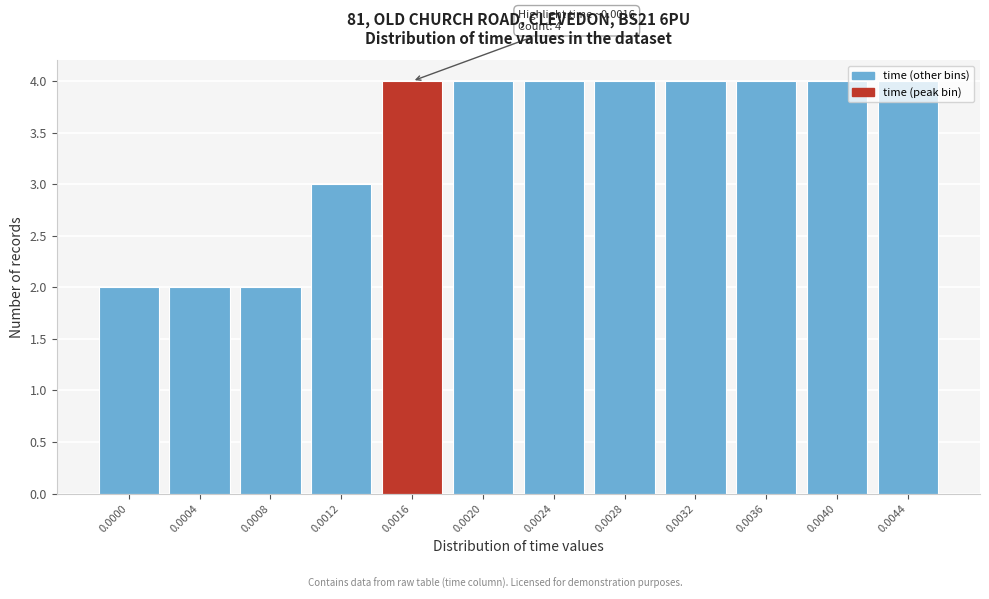

What is the greatest value displayed?

4